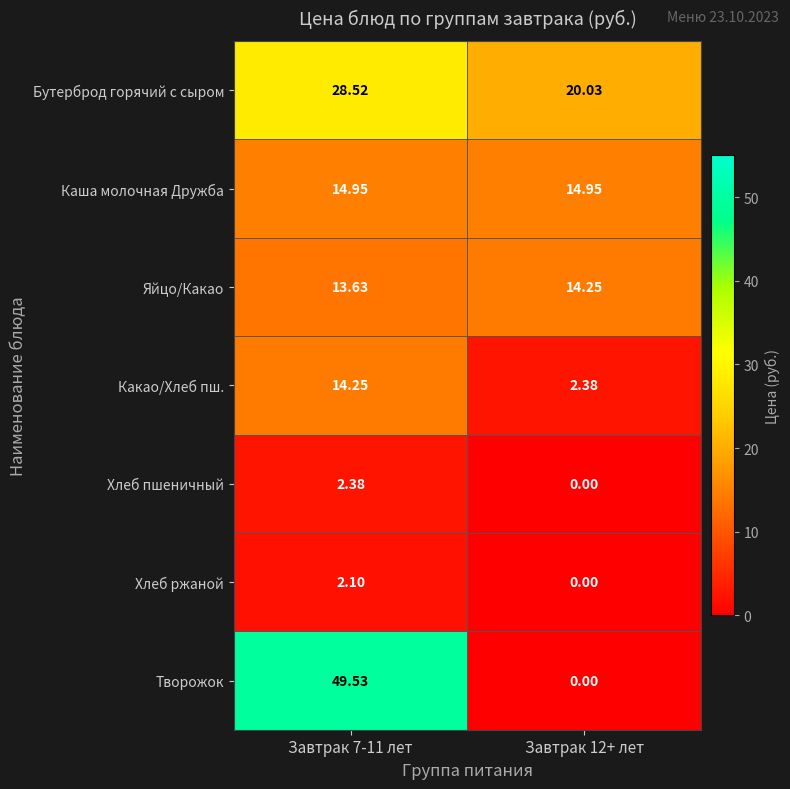

At which category is the sum across all series the highest?

Завтрак 7-11 лет